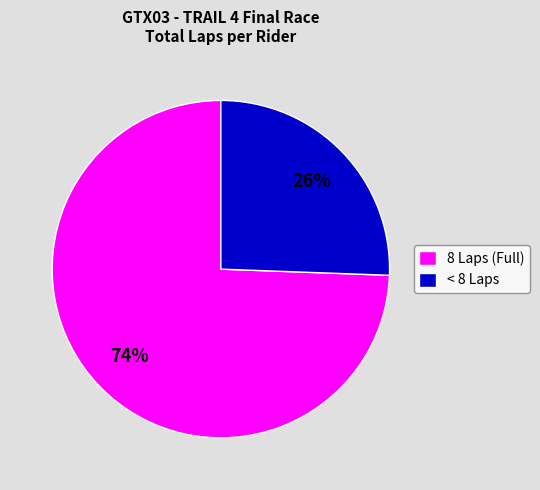

Which has a higher value, 8 Laps (Full) or < 8 Laps?

8 Laps (Full)